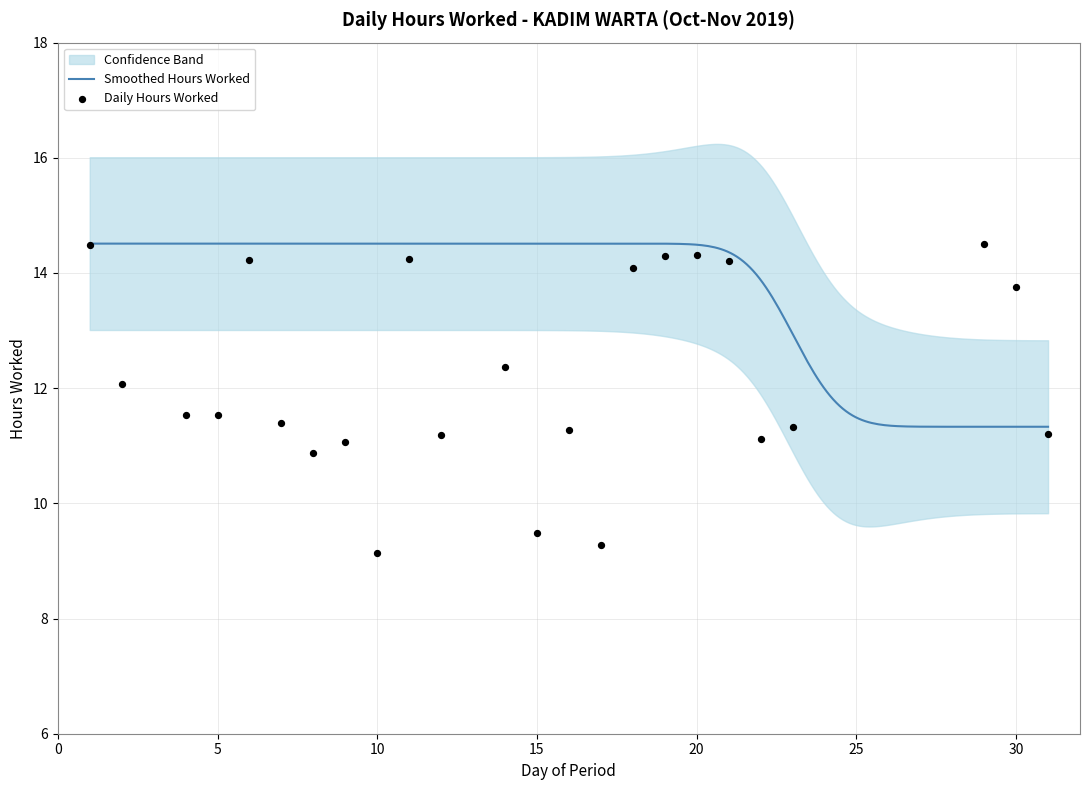

Between 21 and 7, which is larger?

21